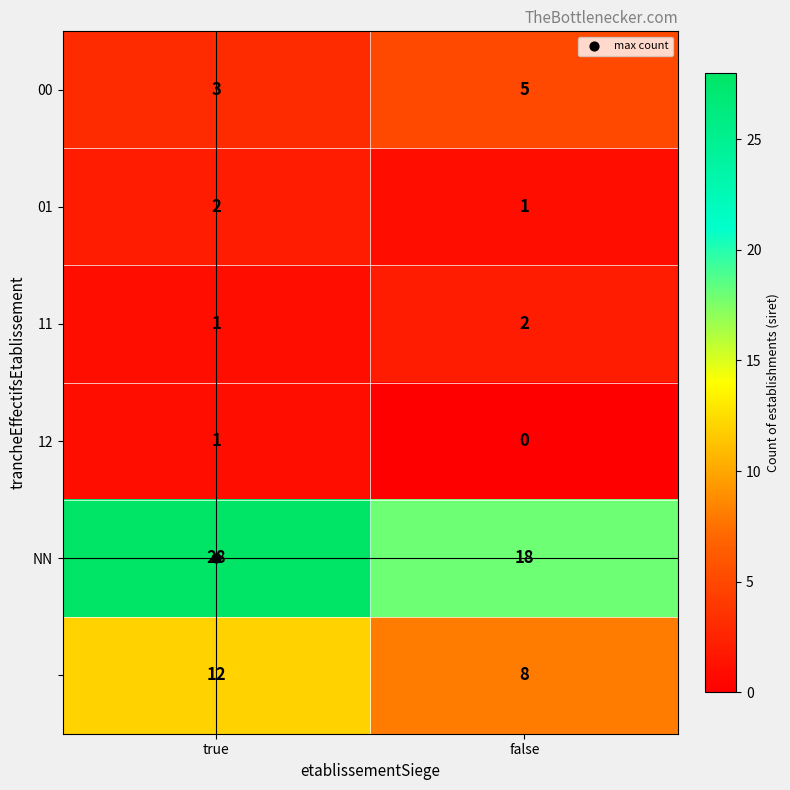

At which category is the sum across all series the highest?

true